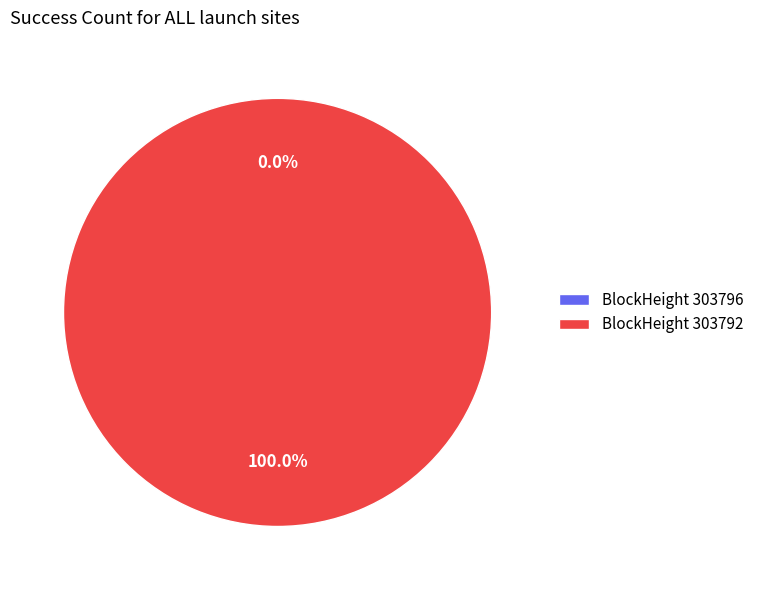

What is the change in value from 303796 to 303792?

+8993